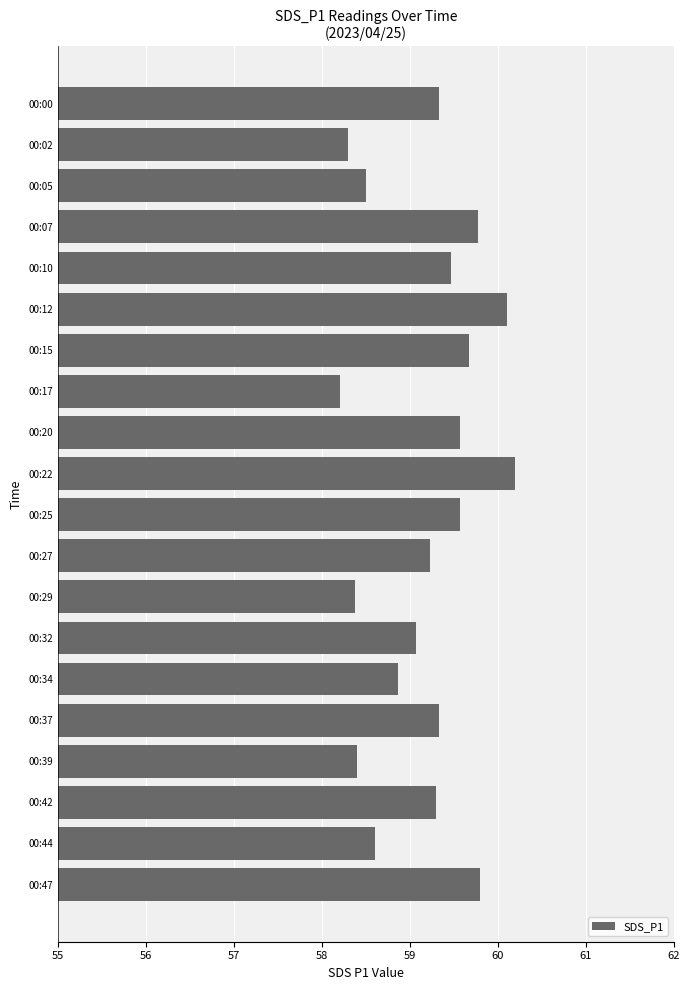

Reading top to bottom, transcribe all the data shown in this chart.

00:00=59.3	00:02=58.3	00:05=58.5	00:07=59.8	00:10=59.5	00:12=60.1	00:15=59.7	00:17=58.2	00:20=59.6	00:22=60.2	00:25=59.6	00:27=59.2	00:29=58.4	00:32=59.1	00:34=58.9	00:37=59.3	00:39=58.4	00:42=59.3	00:44=58.6	00:47=59.8